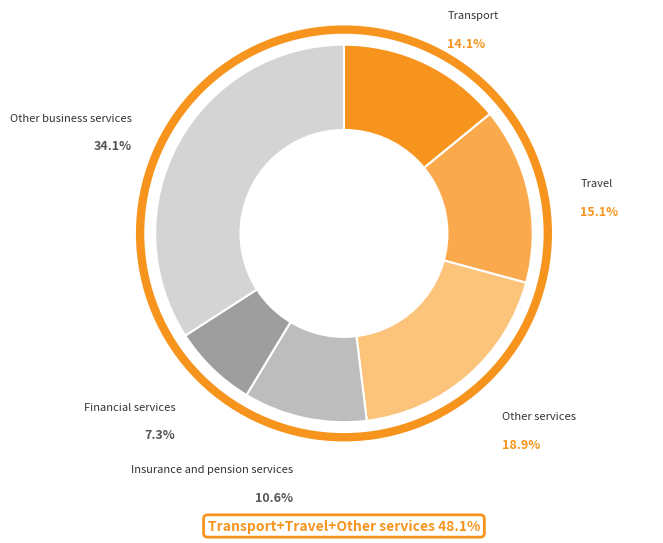

Which slice is the smallest?

Financial services